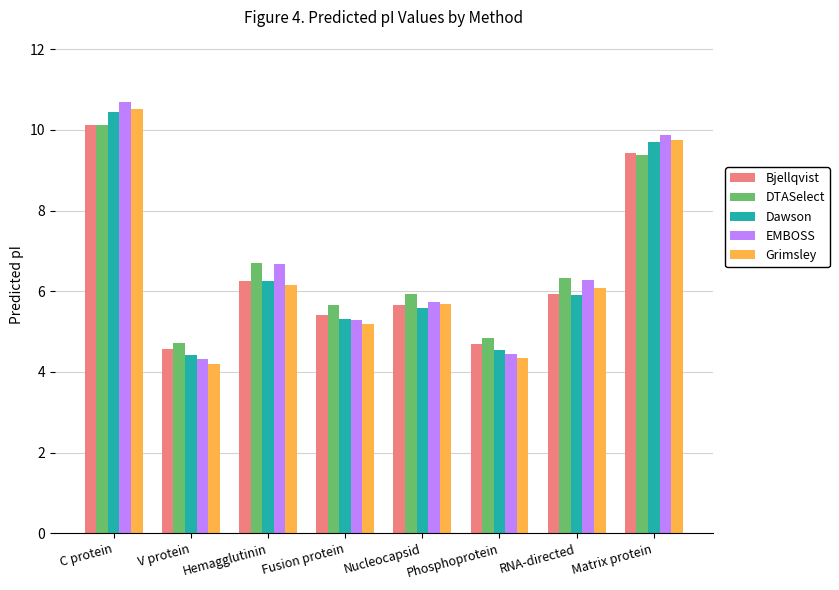

Is it true that EMBOSS equals 4.3 at V protein?

True